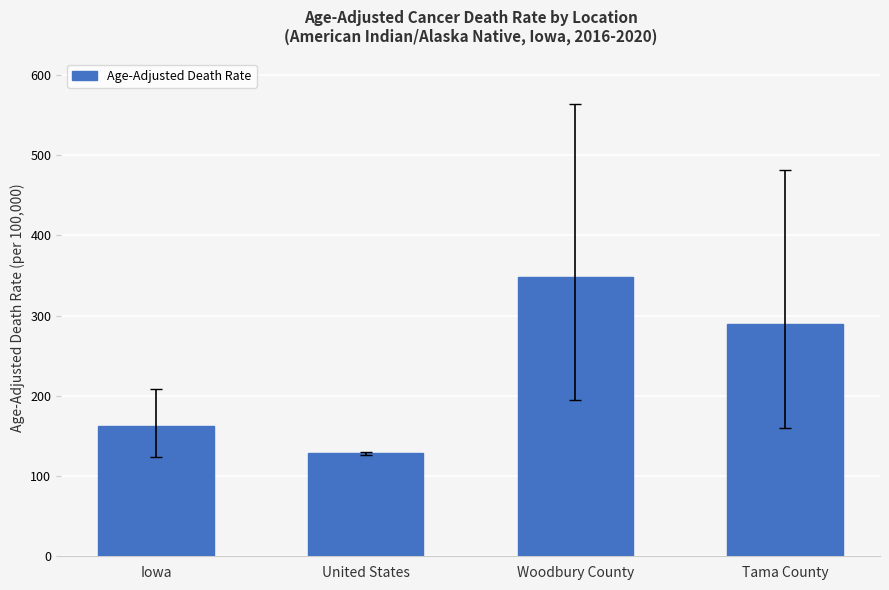

List the labels in order of value, smallest first.

United States, Iowa, Tama County, Woodbury County